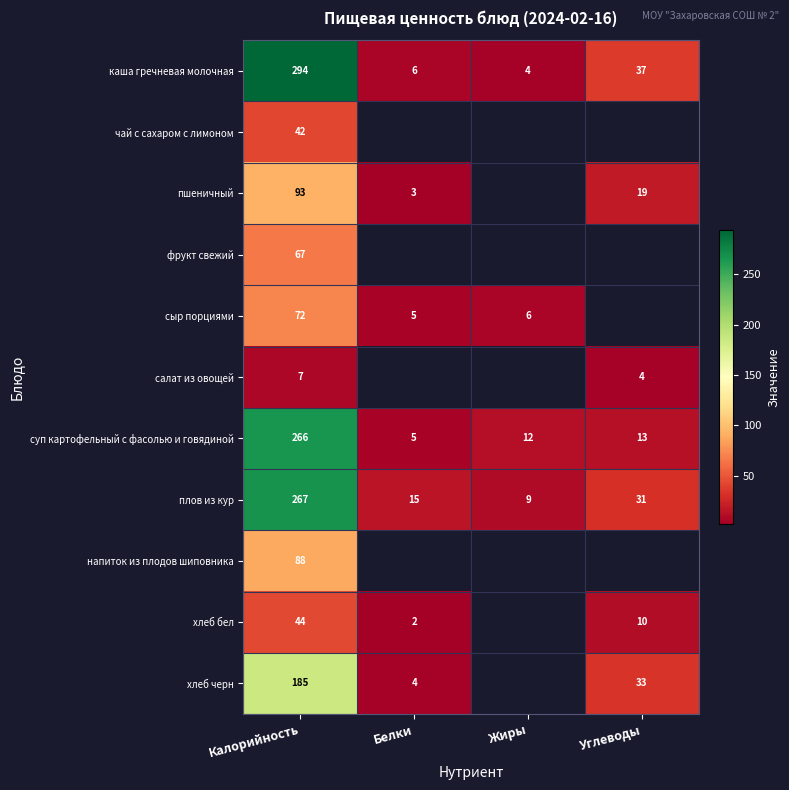

True or false: хлеб черн has a value of 7 at Белки.

False